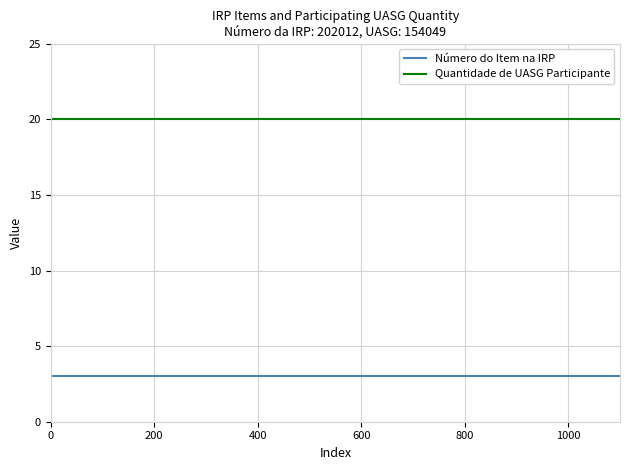

What is the minimum value for Número do Item na IRP?

3